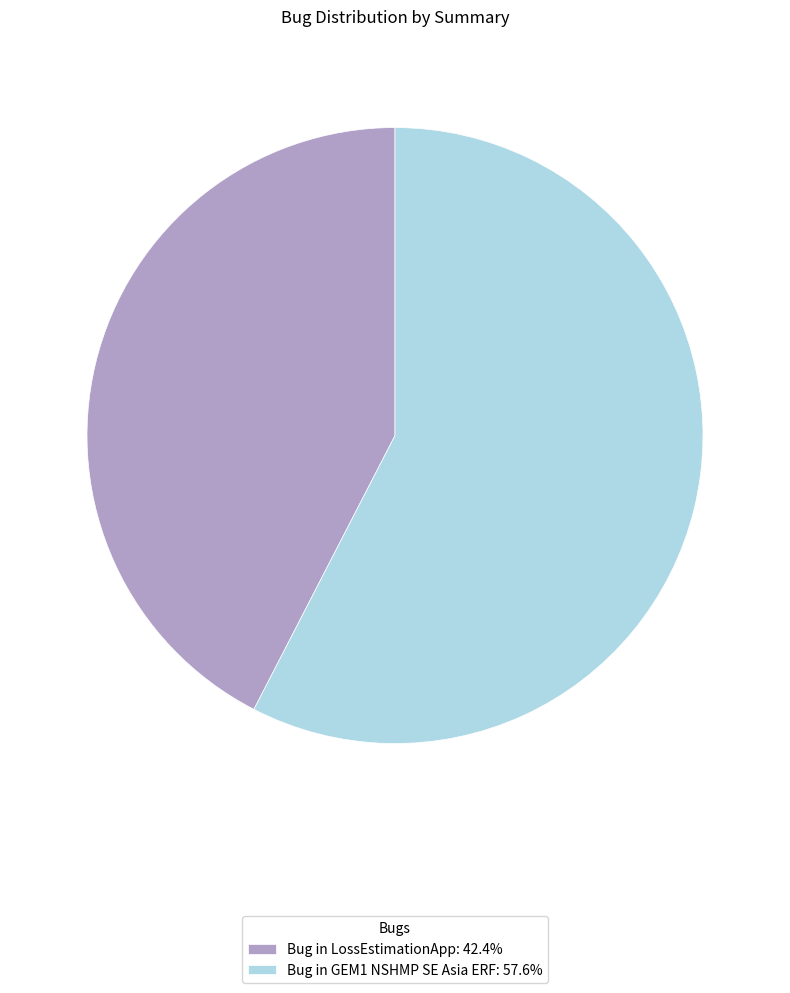

Which slice represents more than half of the pie?

Bug in GEM1 NSHMP SE Asia ERF